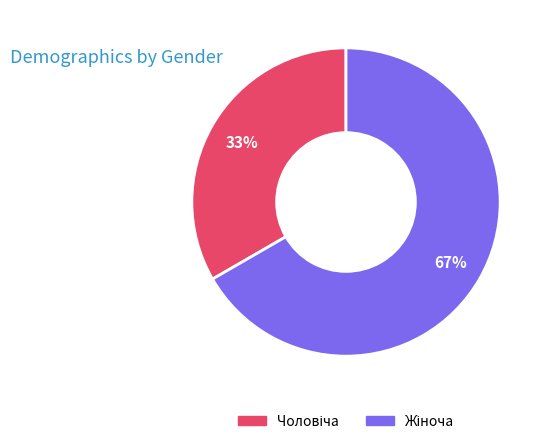

To the nearest percent, what is the average slice percentage?

50%